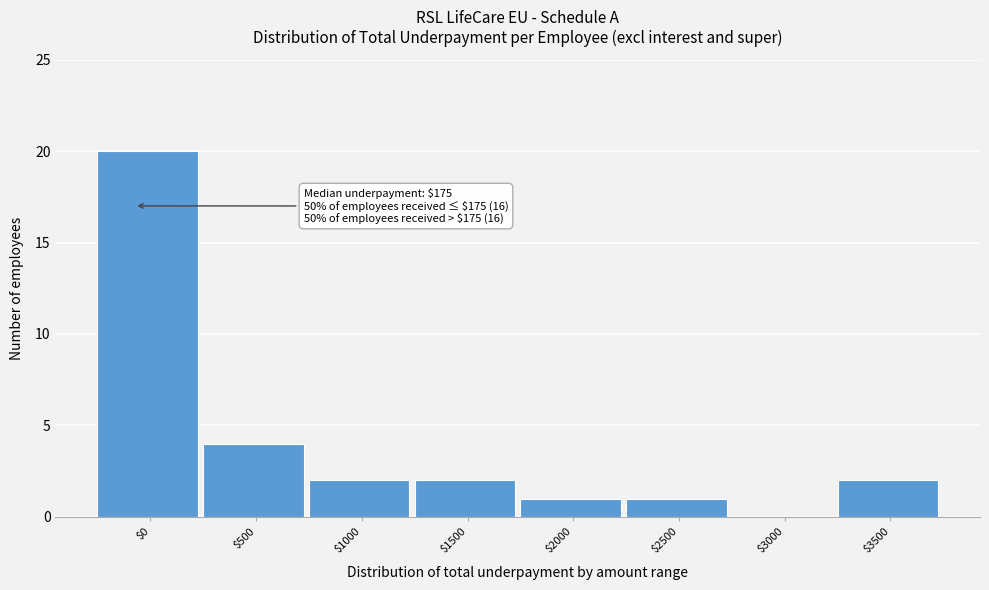

Which label corresponds to the largest value in the chart?

$0